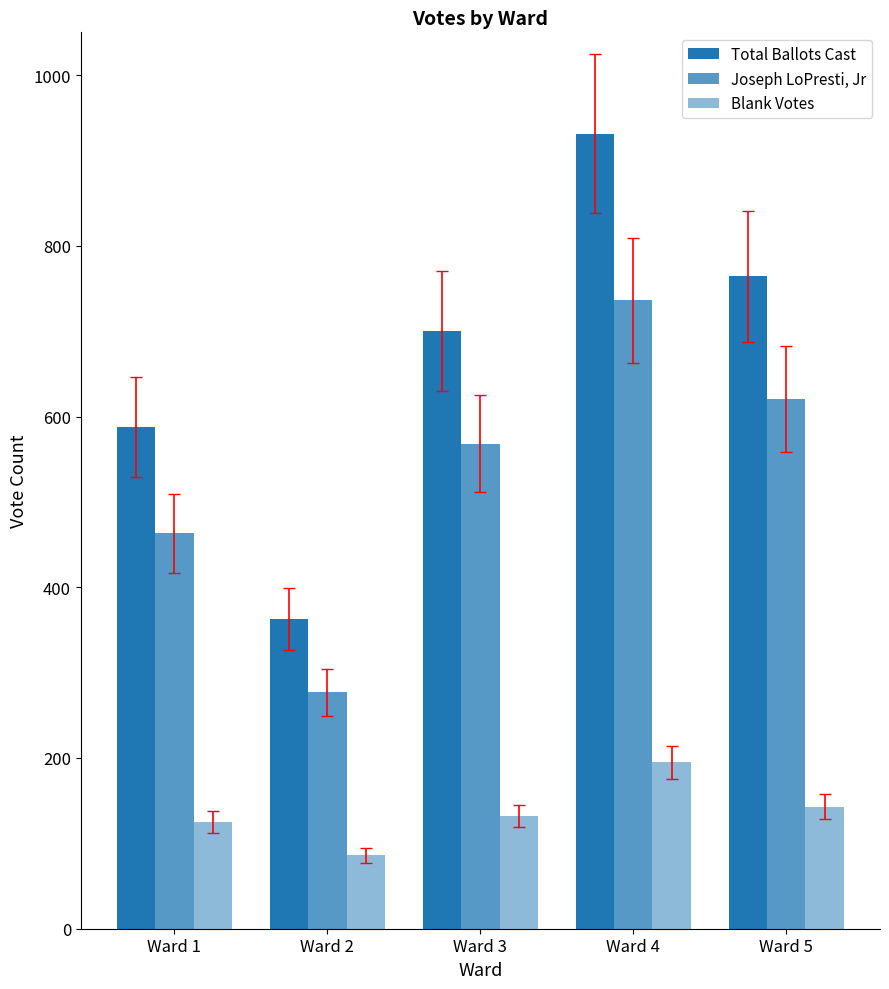

How many data points in Total Ballots Cast are less than 700?

2